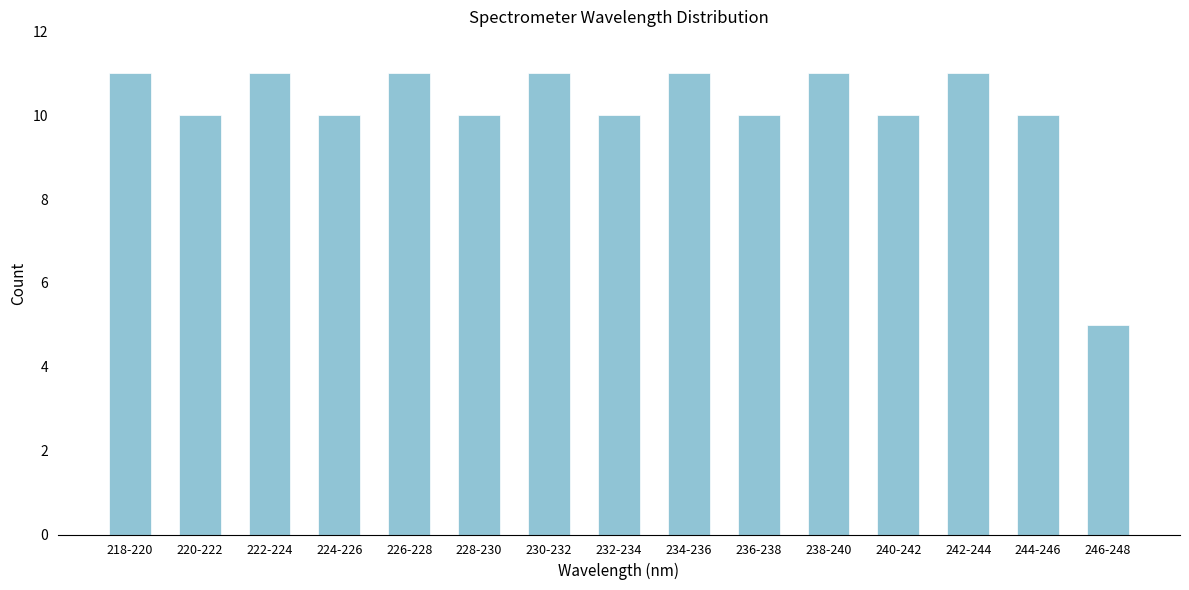

Reading right to left, transcribe all the data shown in this chart.

5	10	11	10	11	10	11	10	11	10	11	10	11	10	11